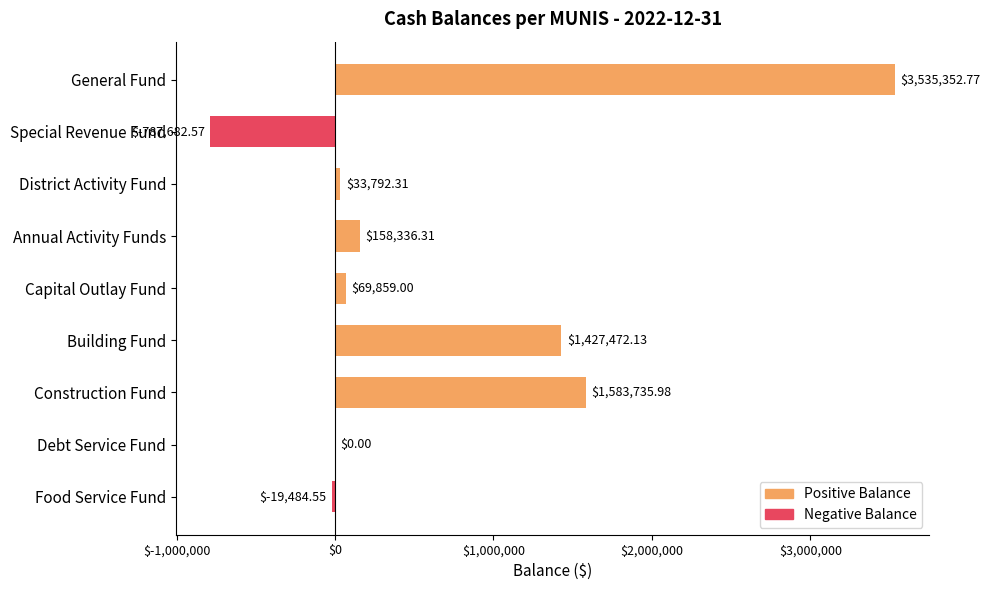

What is the ratio of the value at Construction Fund to the value at Building Fund?

1.1